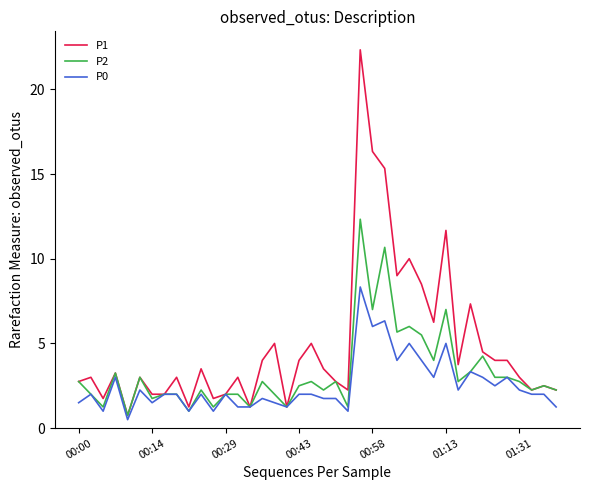

Rank the series by their average value, from lowest to highest.

P0, P2, P1